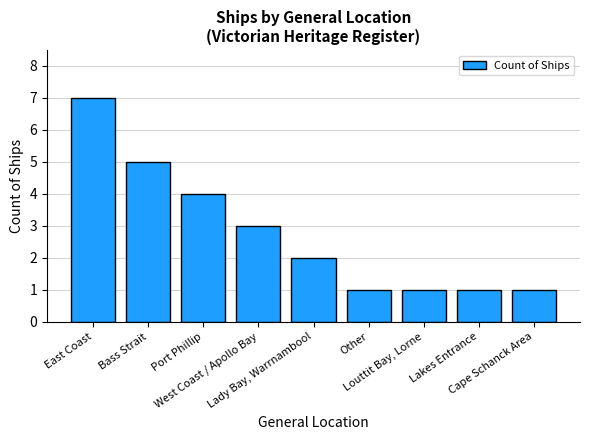

Is it true that the value at East Coast is 7?

True